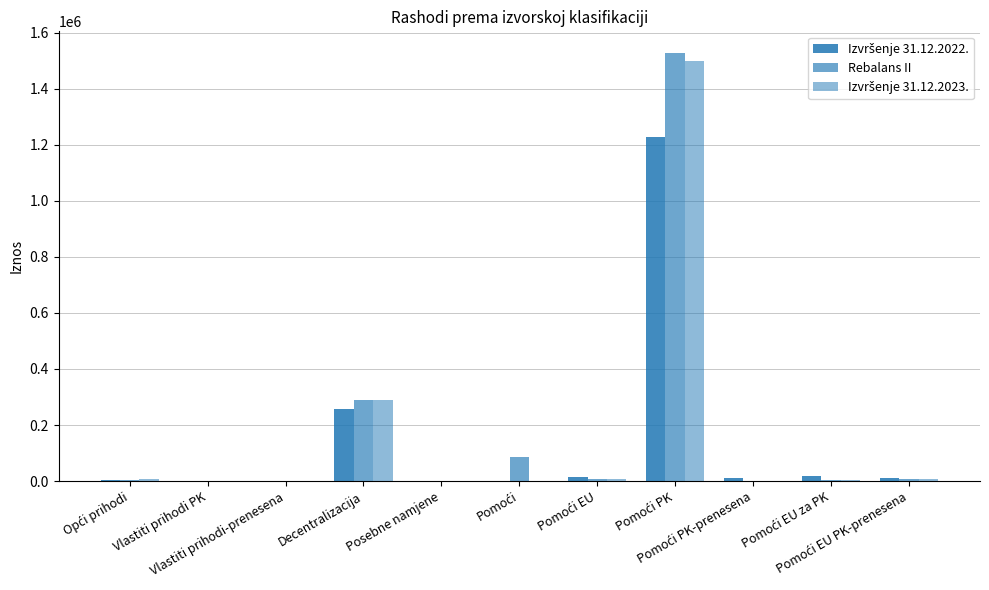

What is the total value across all series at Vlastiti prihodi PK?

5588.4